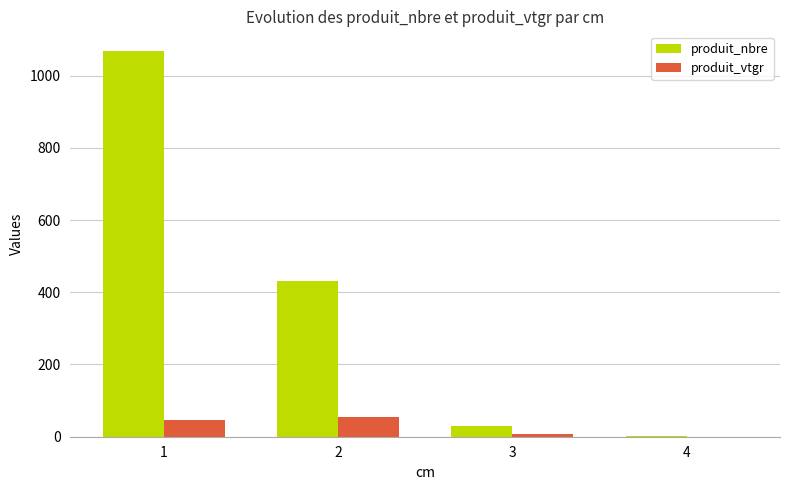

How many groups of bars are there?

4